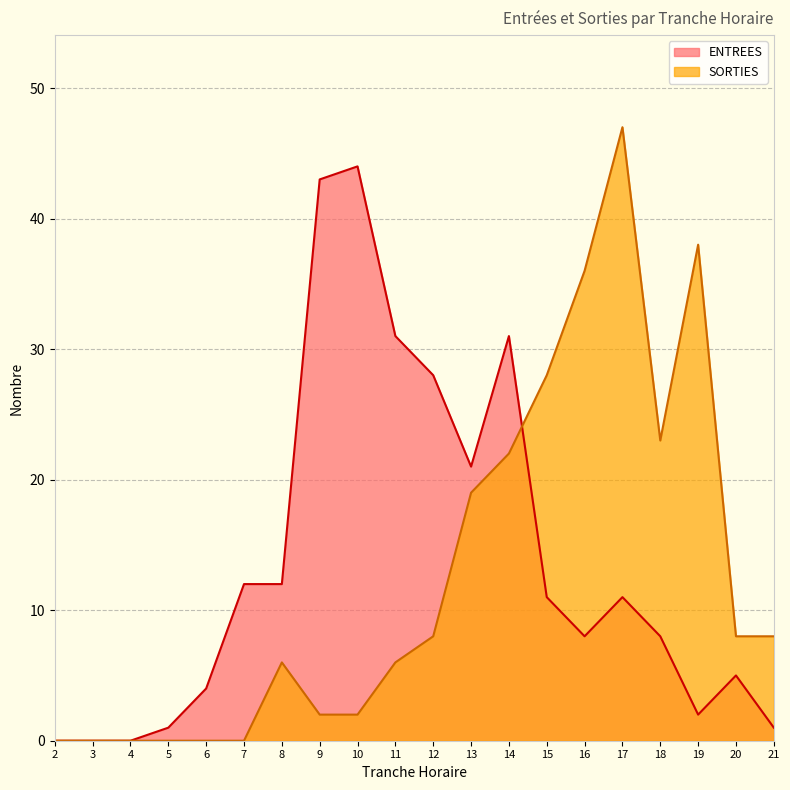

List the series in order of their overall mean, lowest first.

SORTIES, ENTREES